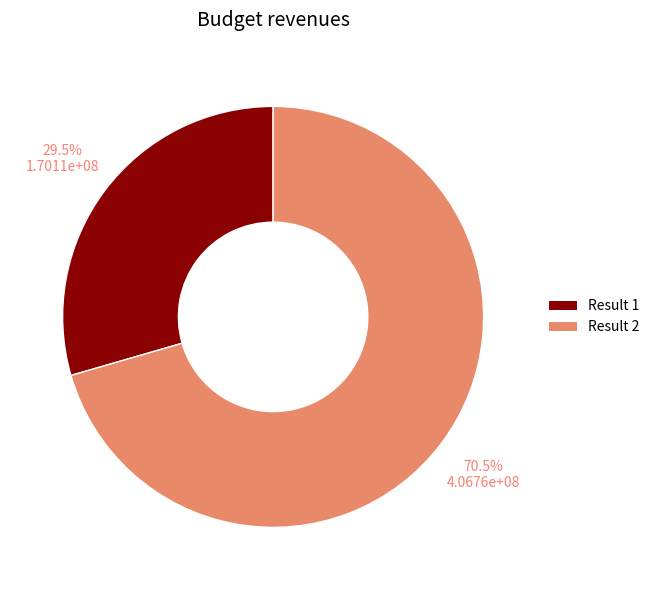

To the nearest percent, what is the average slice percentage?

50%